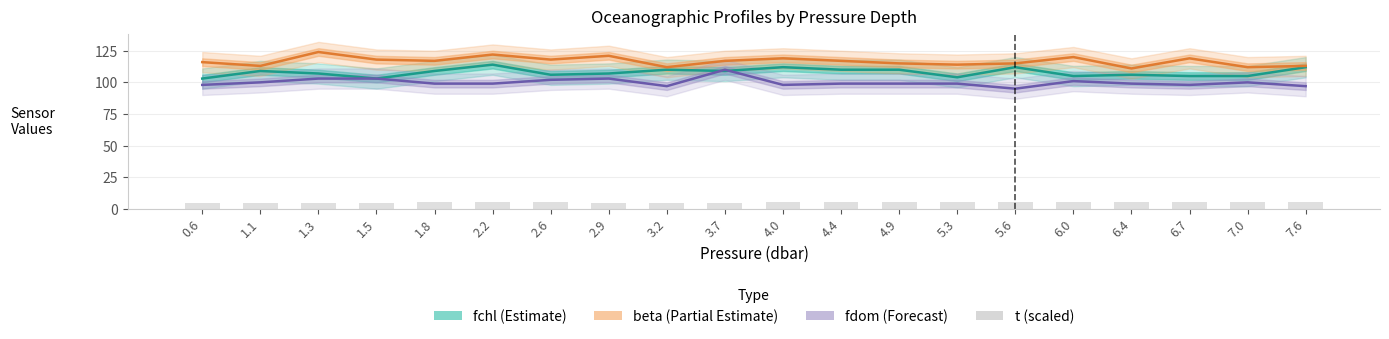

Rank the series at 3.7 from highest to lowest value.

beta (Partial Estimate), fdom (Forecast), fchl (Estimate), t (scaled)